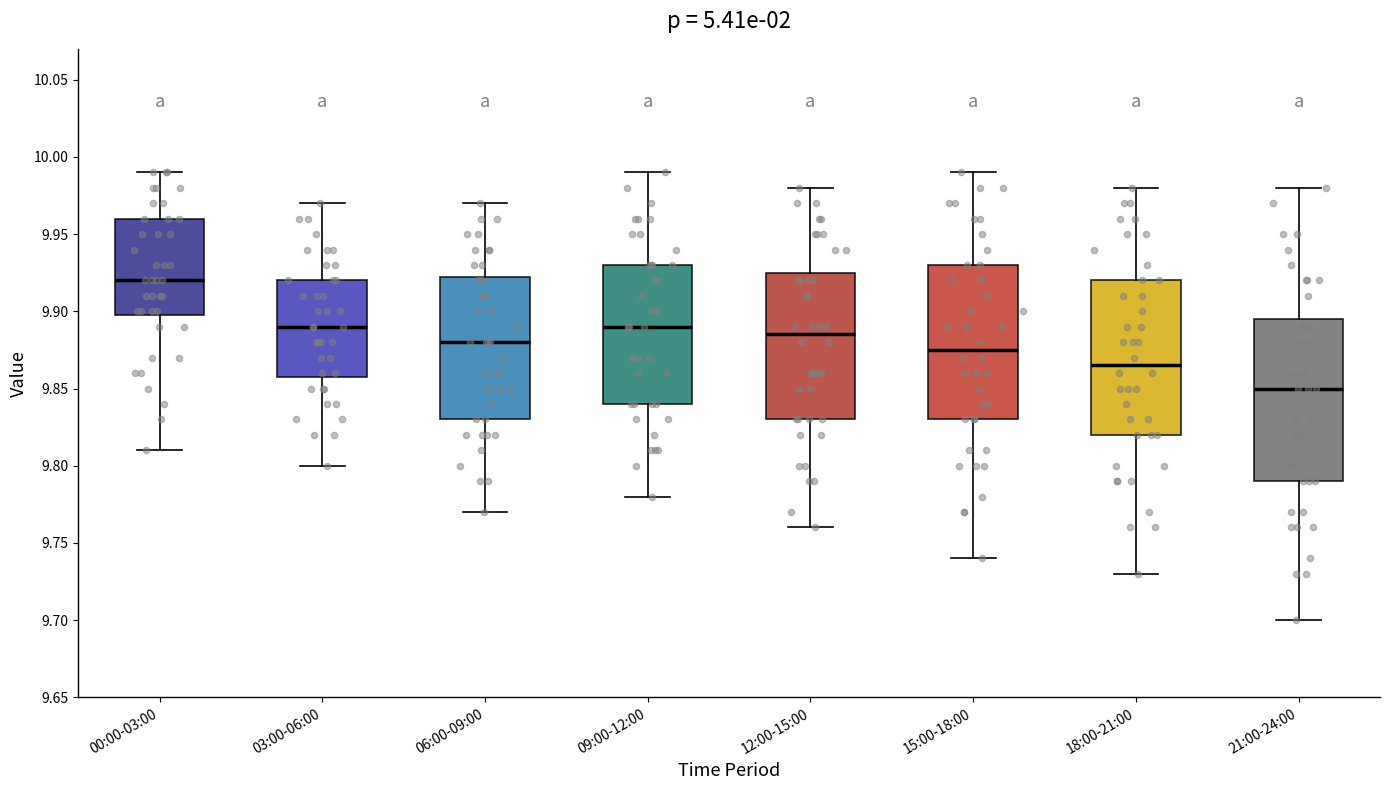

Where does the upper whisker of the box for 12:00-15:00 end on the y-axis? The values are not printed on the chart, so give them approximately, as read against the axis.

9.980